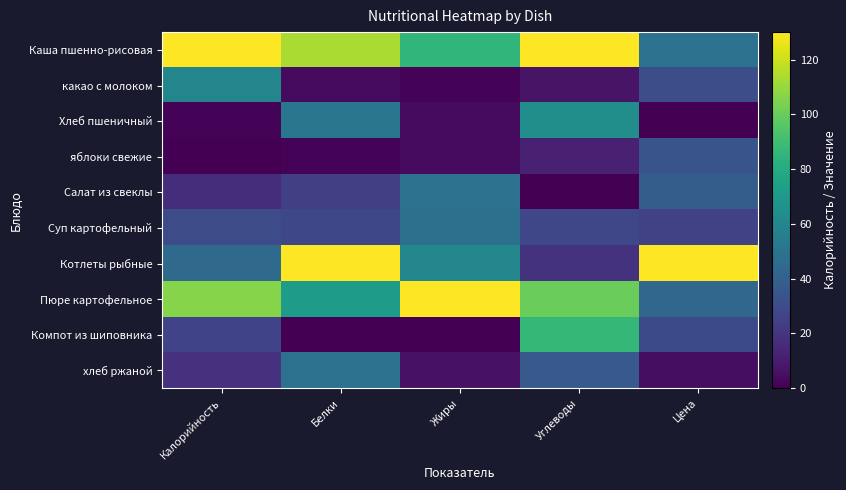

Which series has the widest spread of values?

Котлеты рыбные